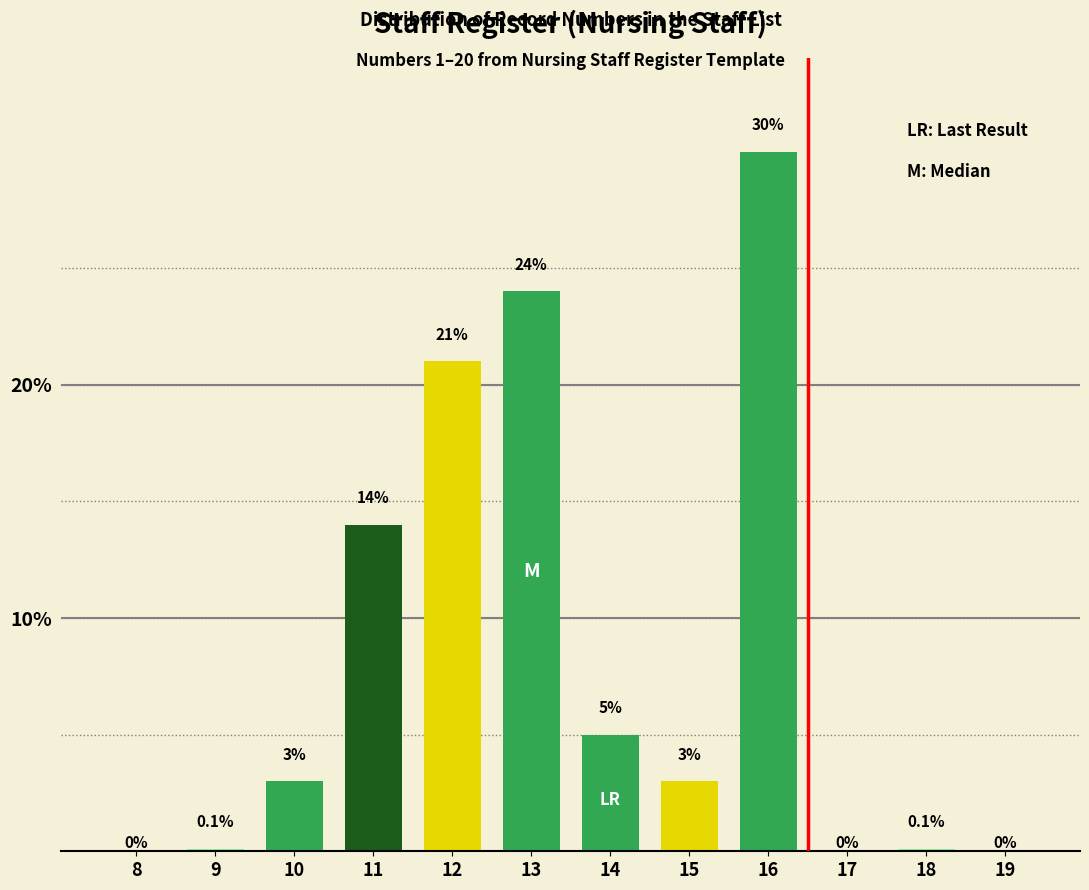

Reading left to right, list all the values displayed in this chart.

8=0.0	9=0.1	10=3.0	11=14.0	12=21.0	13=24.0	14=5.0	15=3.0	16=30.0	17=0.0	18=0.1	19=0.0